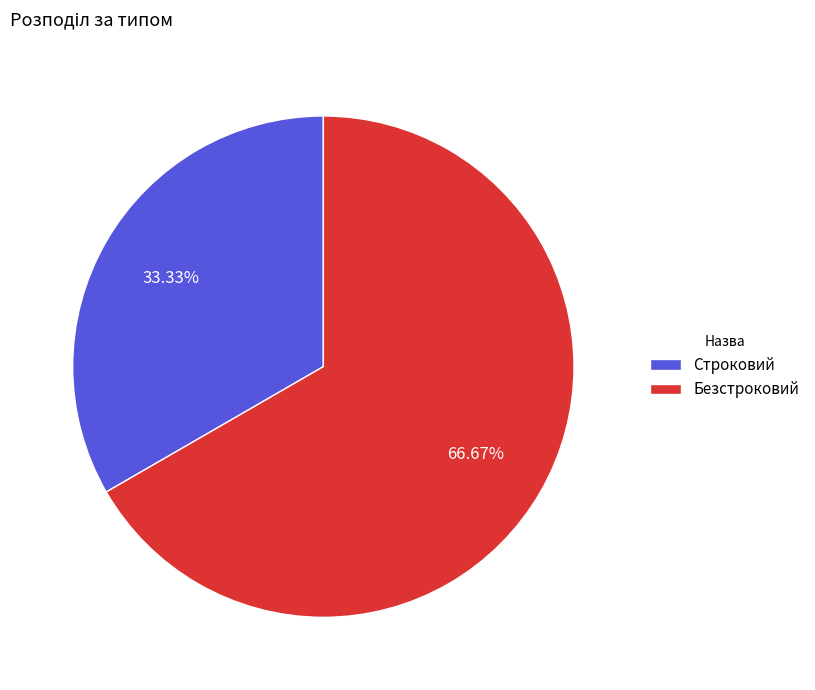

To the nearest percent, what is the difference between the largest and smallest slice percentages?

33%